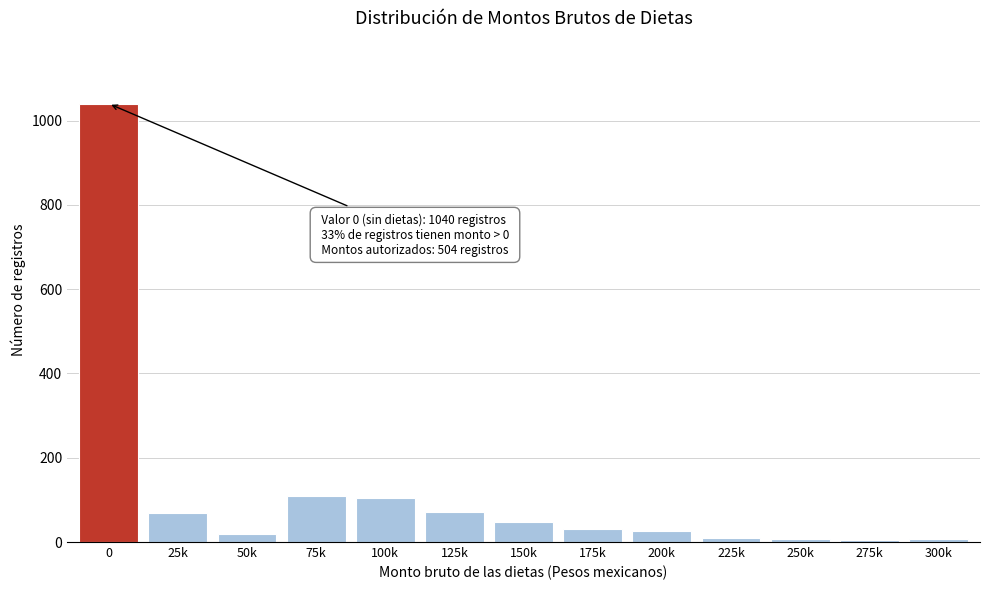

The chart shows a value of 72 at 125k. True or false?

True